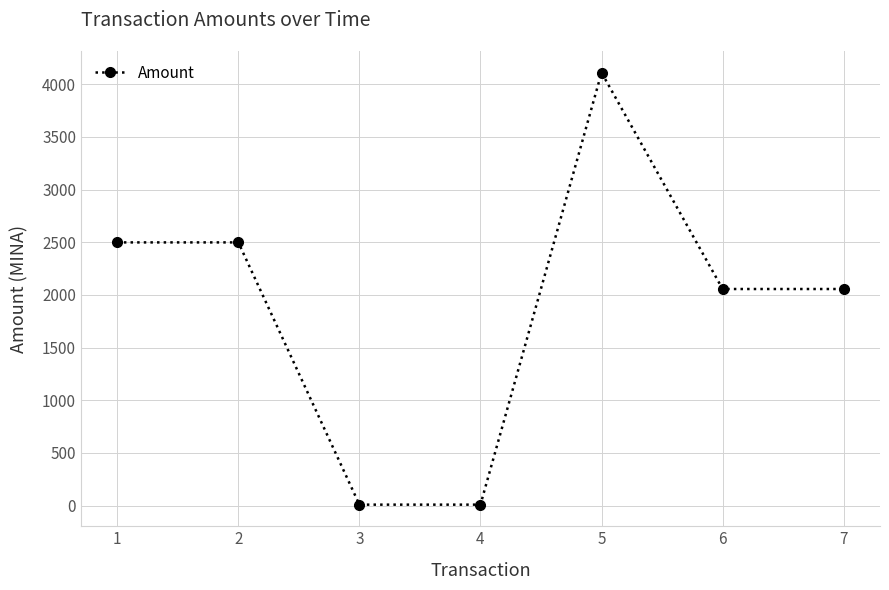

What is the maximum value shown in the chart?

4110.7